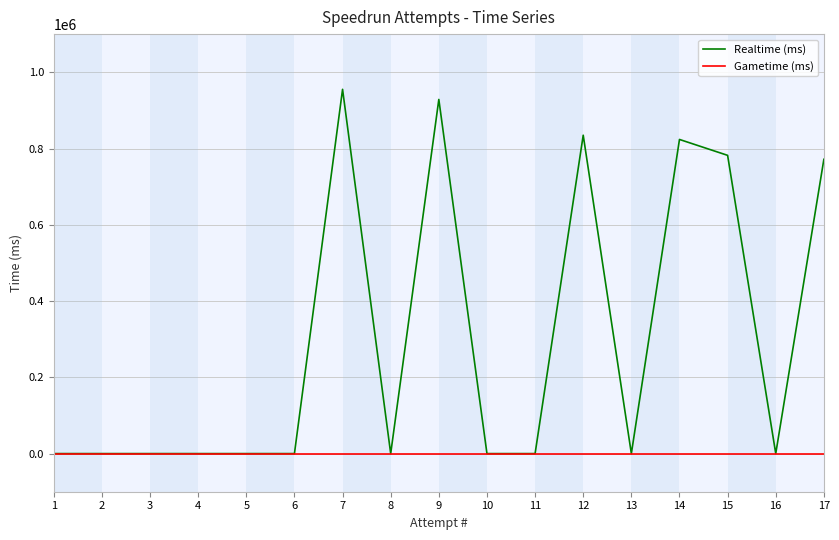

List the series in order of their peak value, highest first.

Realtime (ms), Gametime (ms)